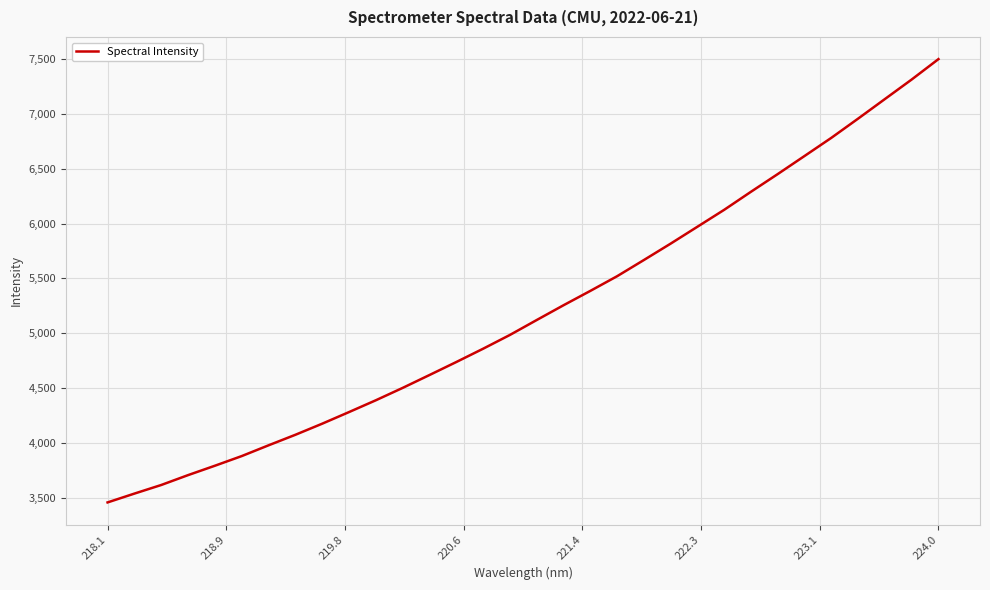

What is the difference between the maximum and minimum values?

4046.0